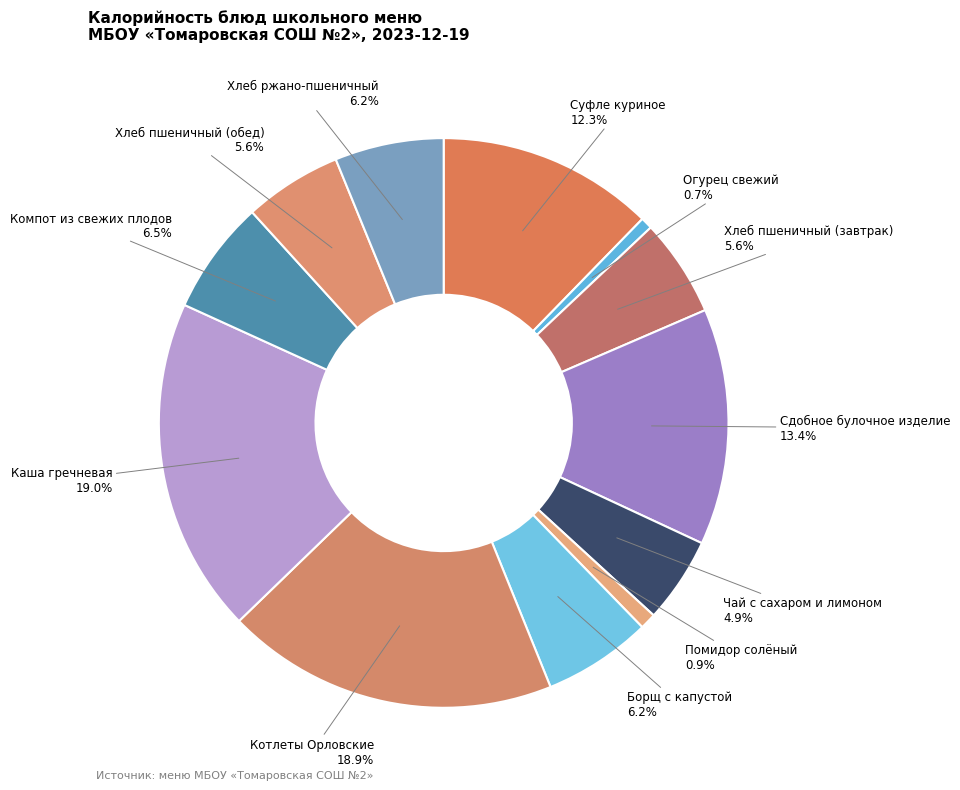

Count the number of slices in the pie.

12